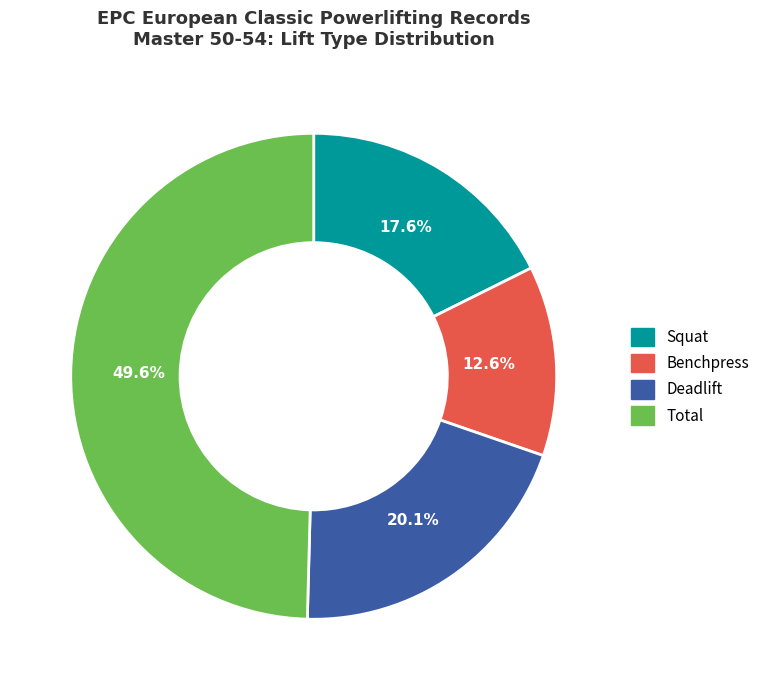

Is there any slice that represents more than half of the pie?

No